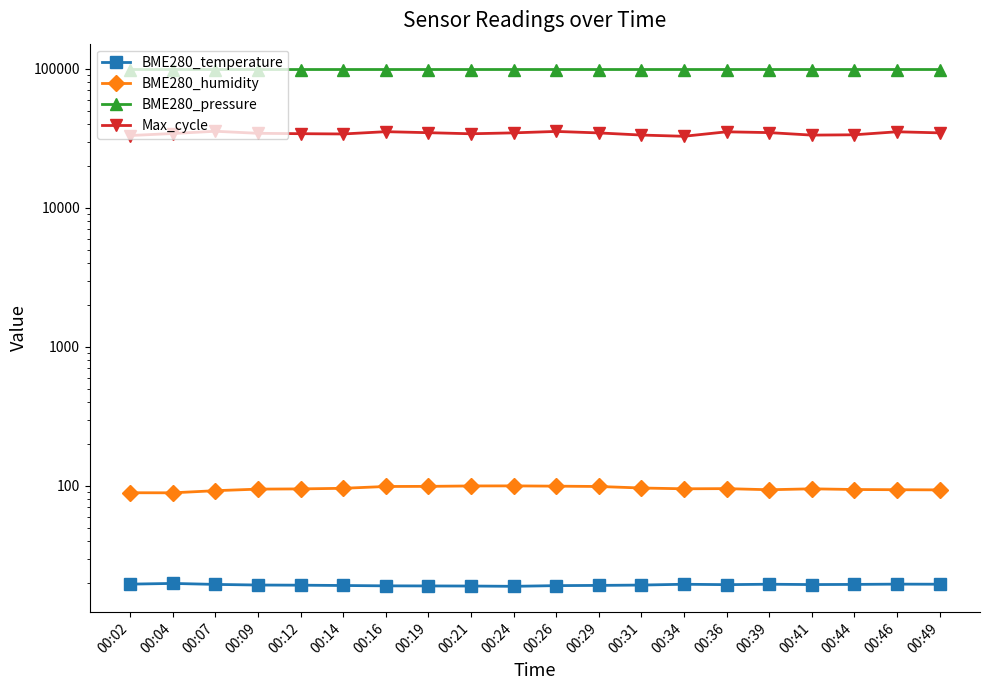

At which category is the sum across all series the highest?

00:07